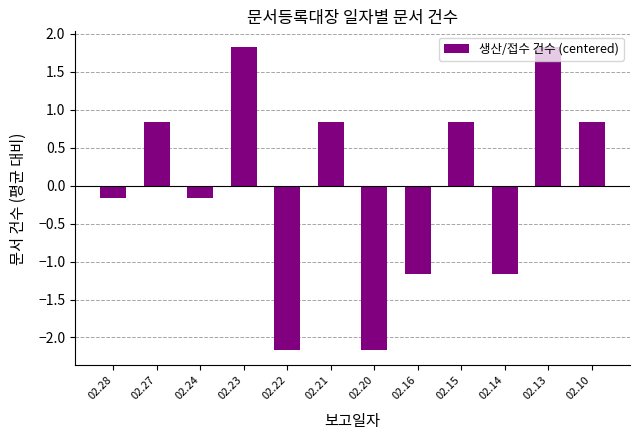

Count the number of categories in the chart.

12